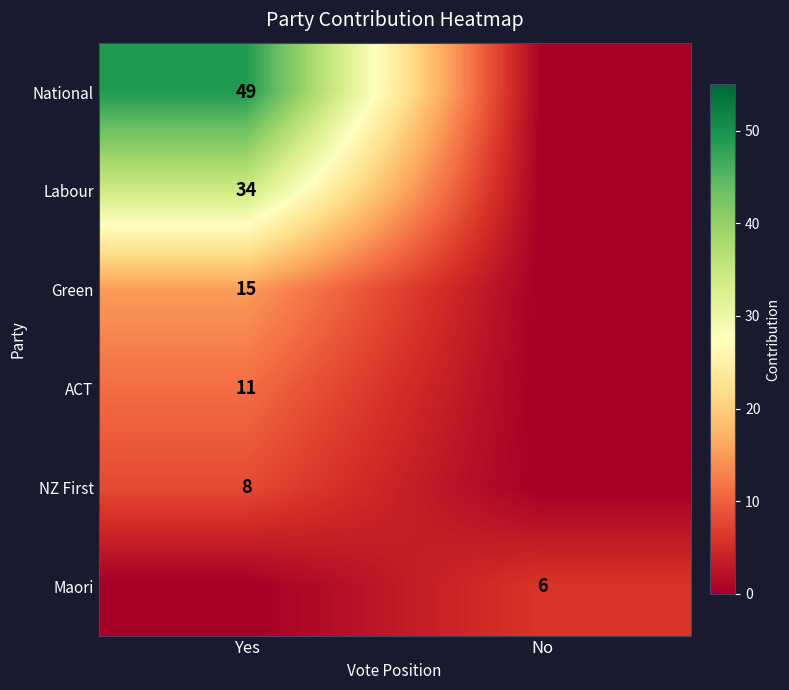

Between Yes and No, which is larger?

Yes